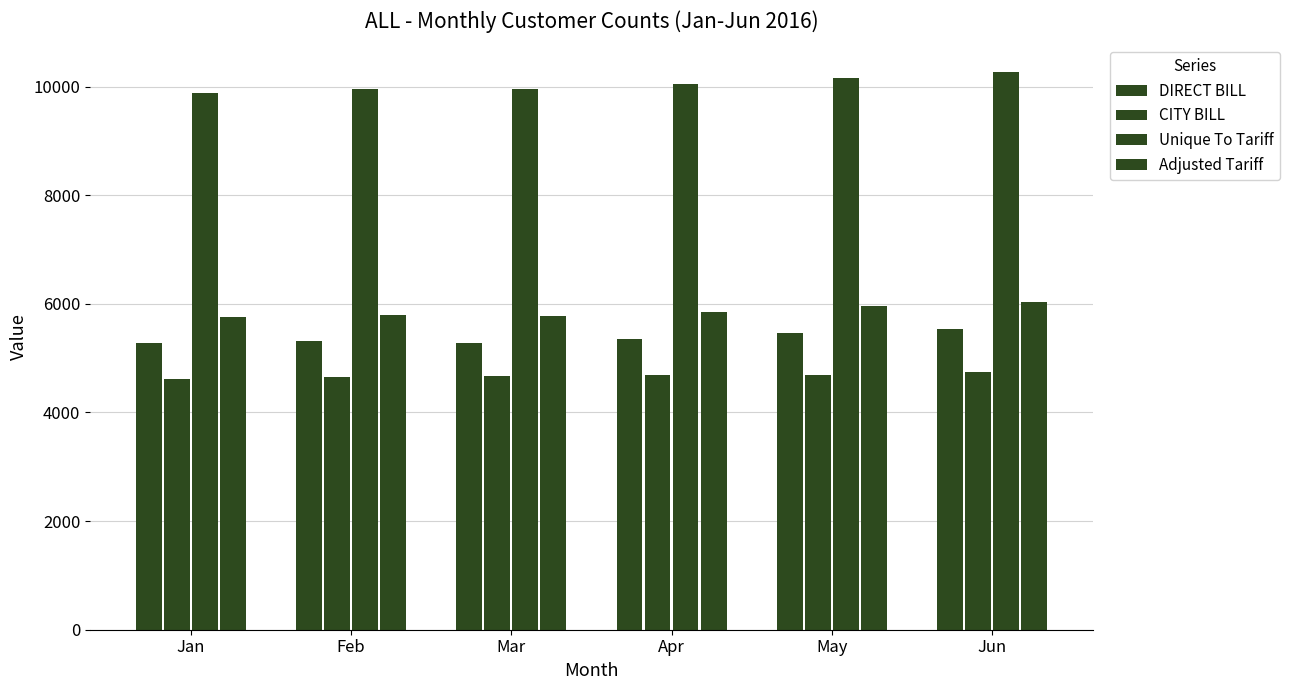

How many data points in DIRECT BILL are less than 5350?

3